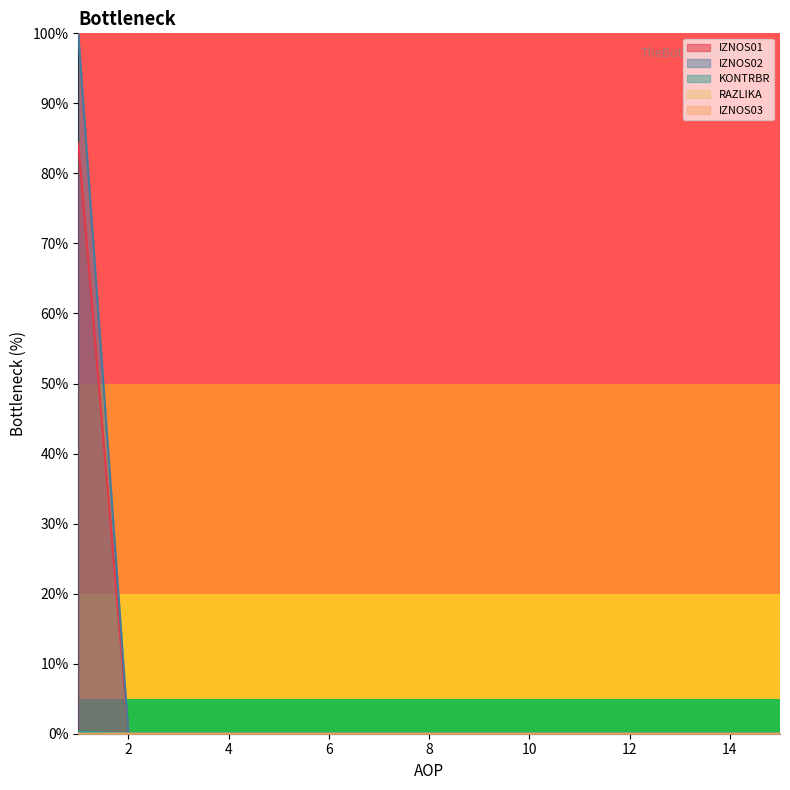

True or false: IZNOS01 and IZNOS02 cross at least once.

False